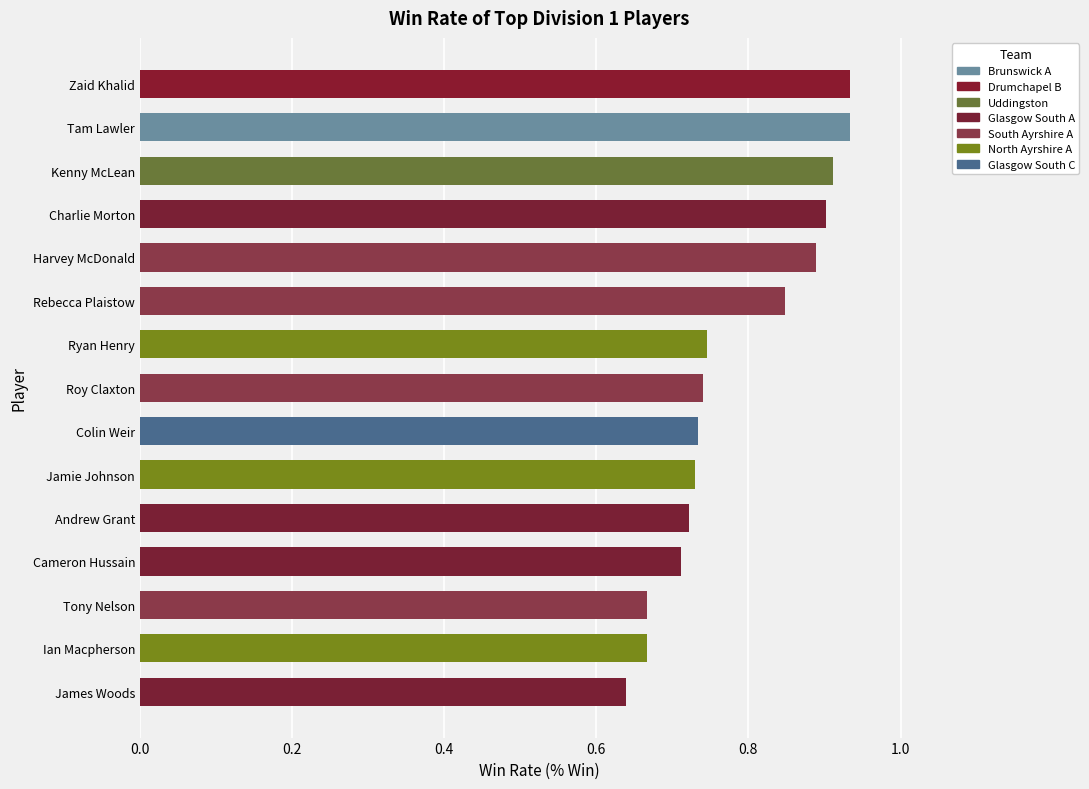

Where is the data nearest to the value 0?

James Woods